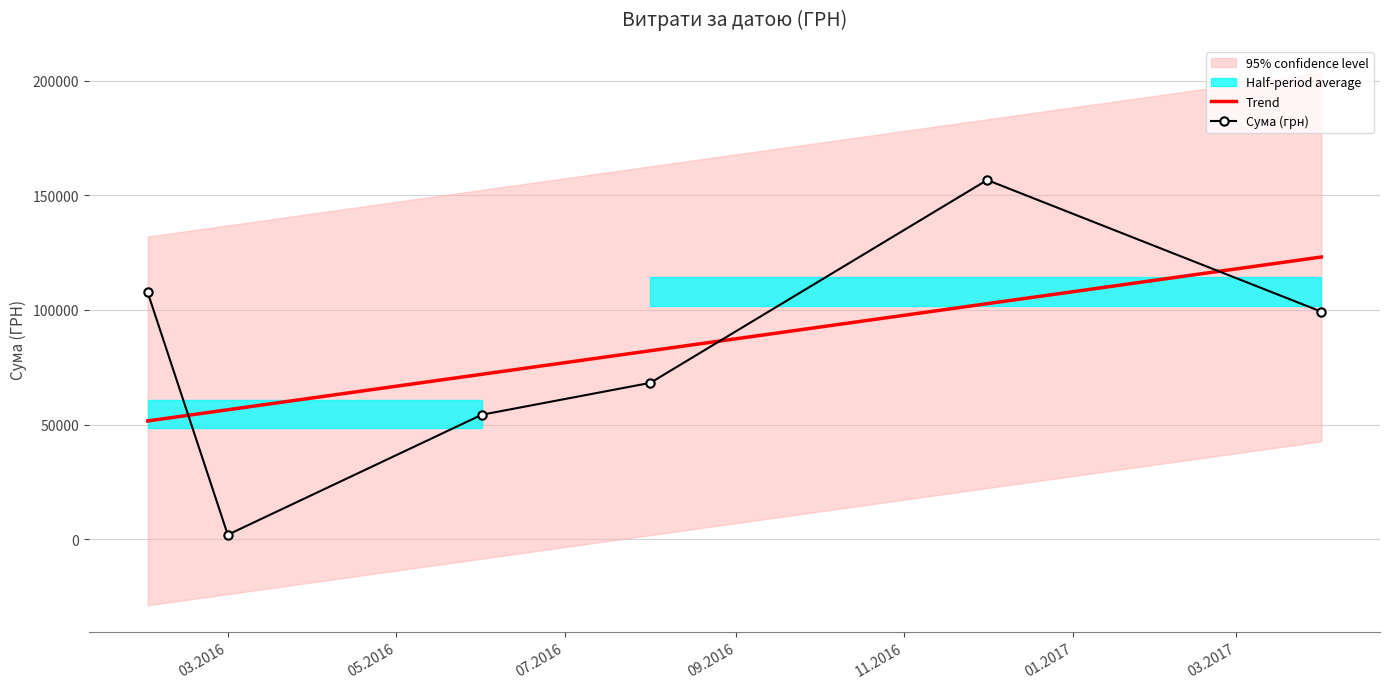

At how many categories does at least one series exceed 53313?

6